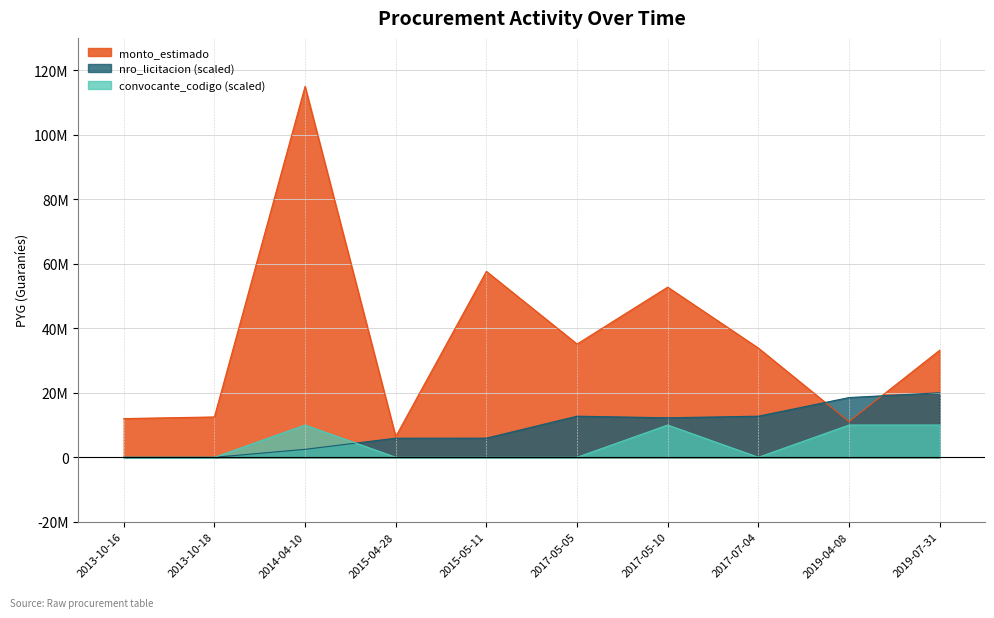

After their last crossing, which series has the higher values: convocante_codigo or nro_licitacion?

nro_licitacion